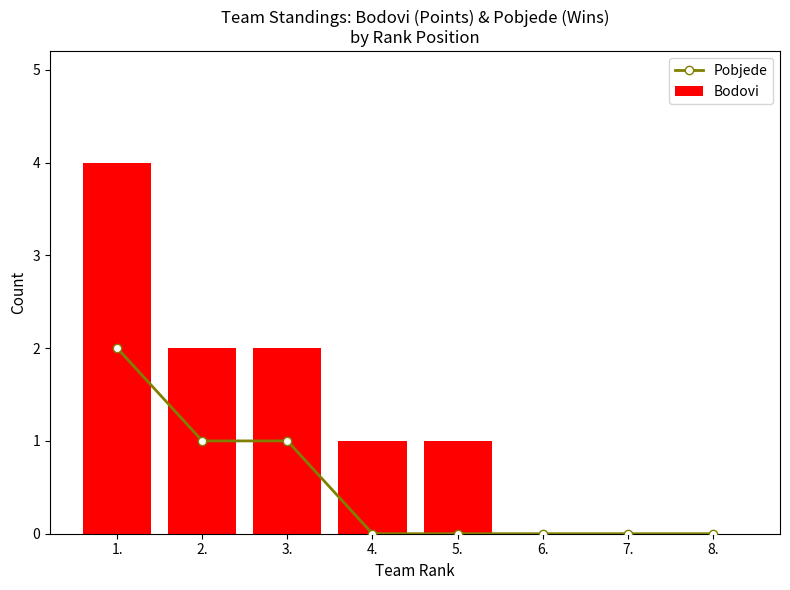

Does the chart contain any negative values?

No